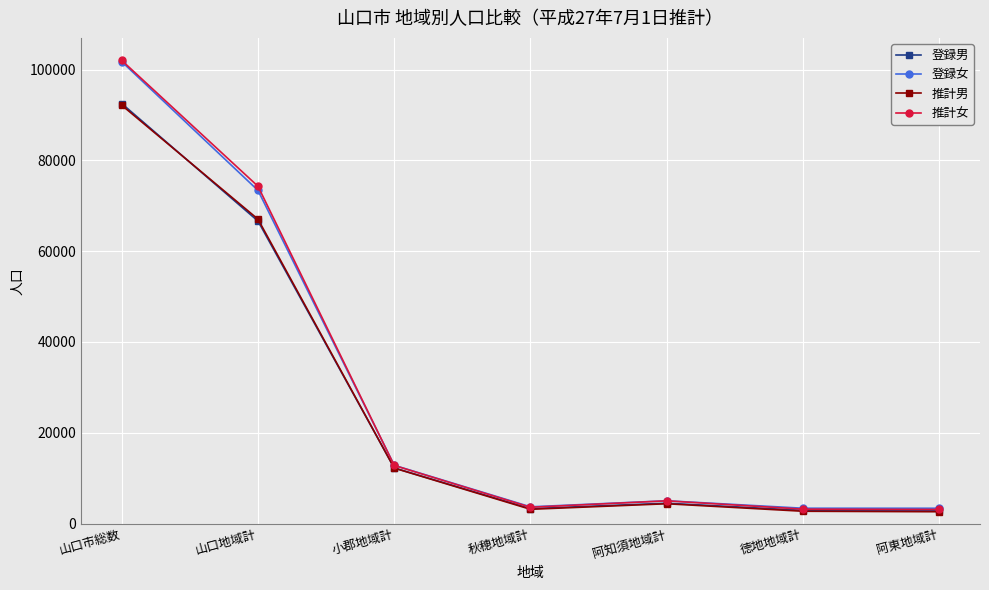

What is the total value across all series at 小郡地域計?

50136